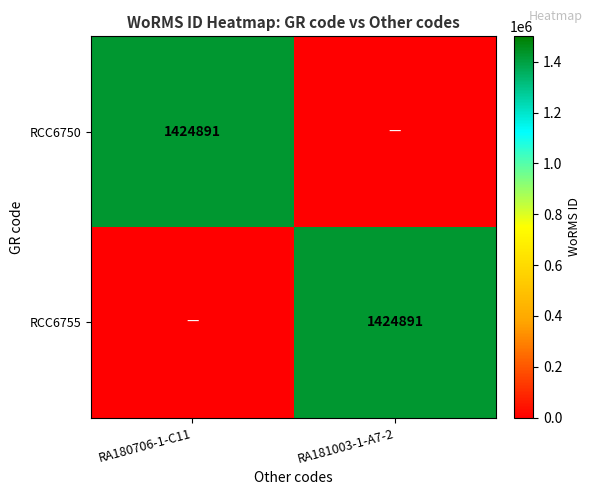

The value of RCC6750 at RA180706-1-C11 is 1424891. True or false?

True